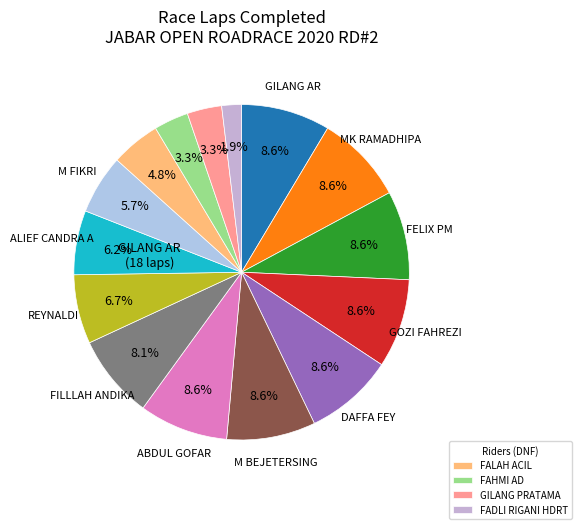

Which slice is the smallest?

FADLI RIGANI HDRT